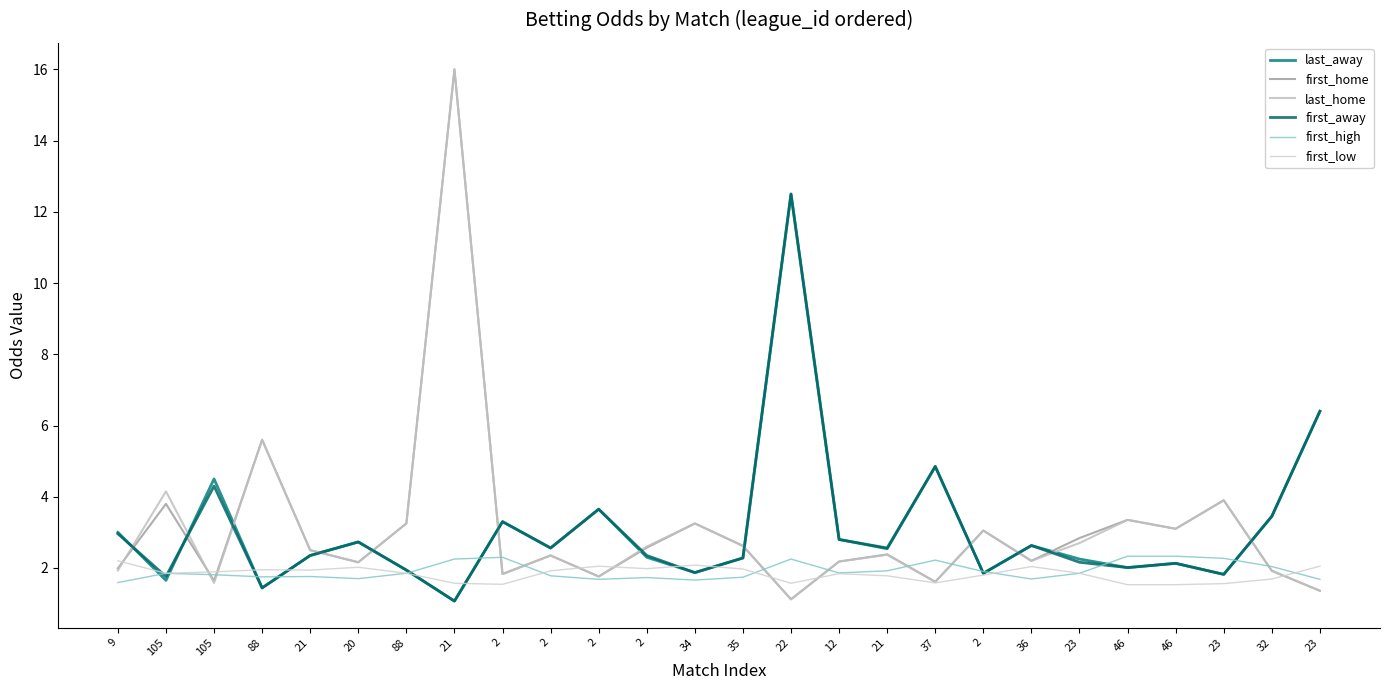

Rank the series at 46 from highest to lowest value.

first_home, last_home, first_high, last_away, first_away, first_low